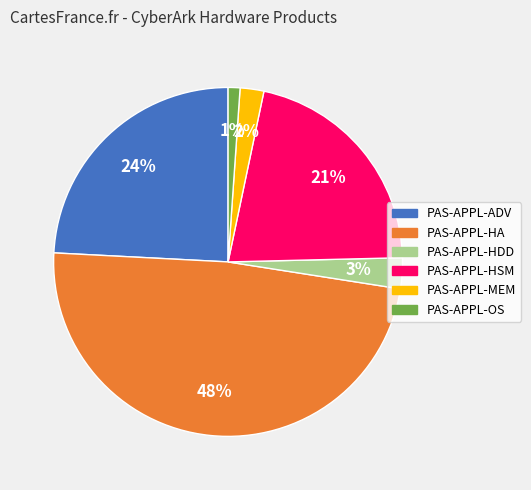

What percentage is the PAS-APPL-ADV slice, to the nearest percent?

24%